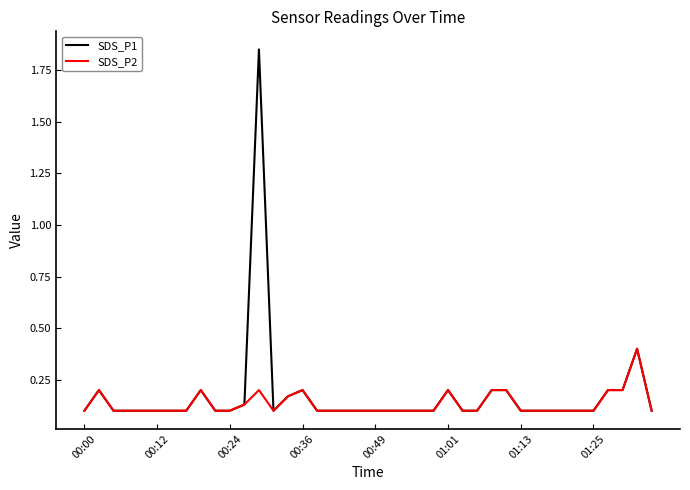

What is the maximum value for SDS_P2?

0.4